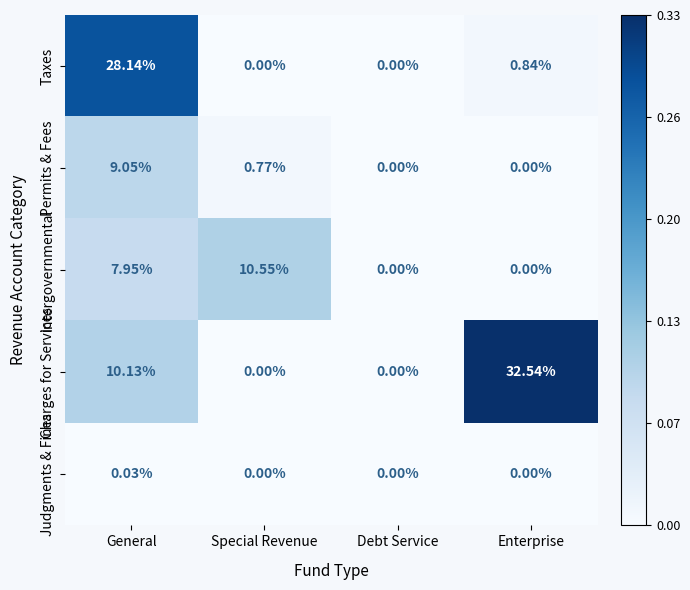

Count the number of categories in the chart.

4